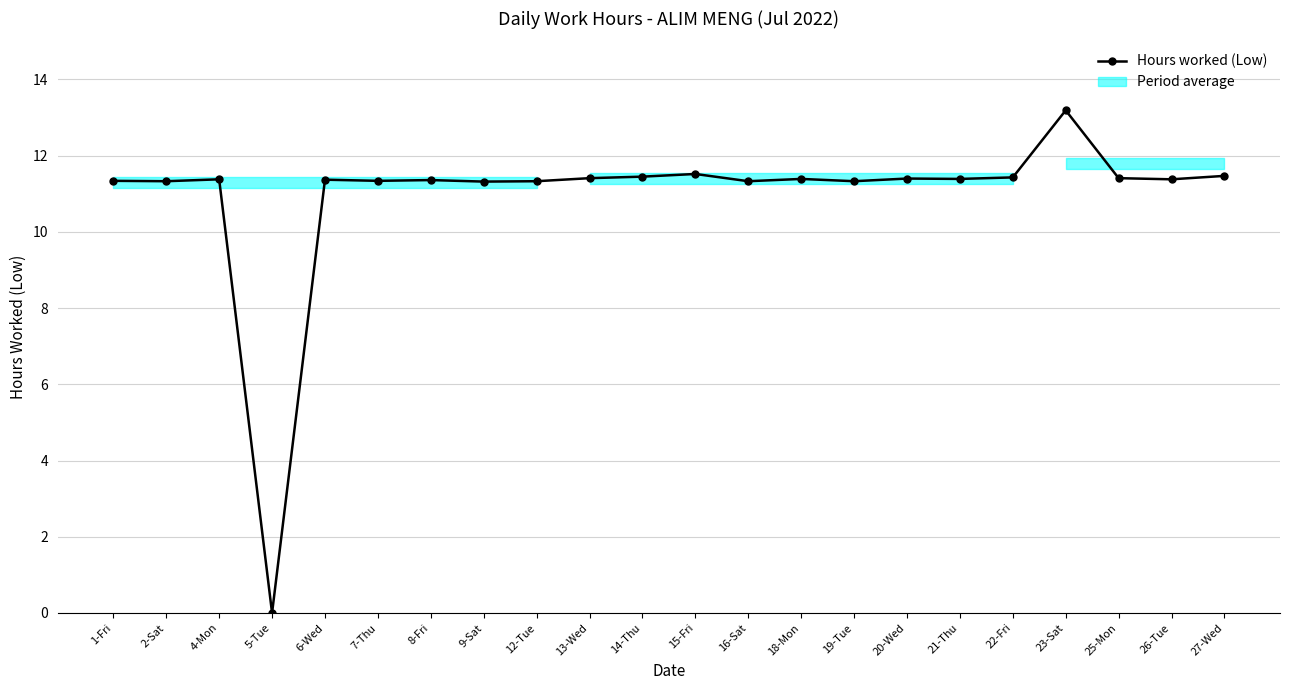

What is the average value?

10.9